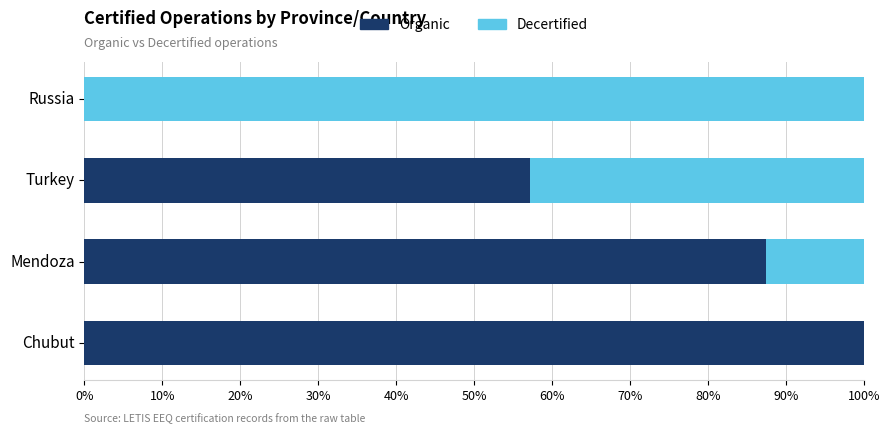

Count the number of categories in the chart.

4